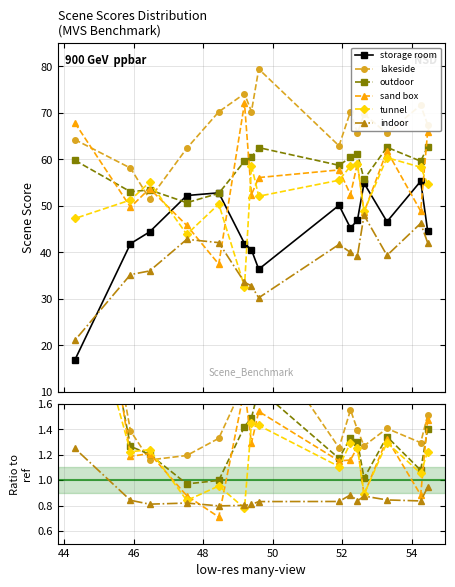

What is the value of the outdoor point at the 4th from the left?

1.0